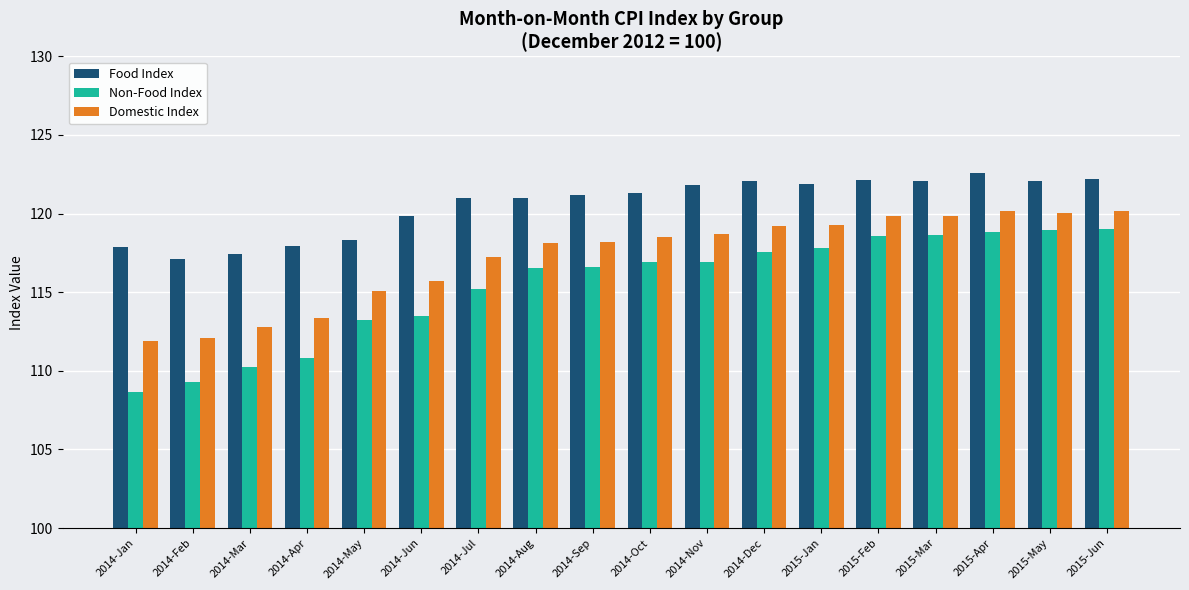

At which category does the chart reach its minimum across all series?

2014-Jan